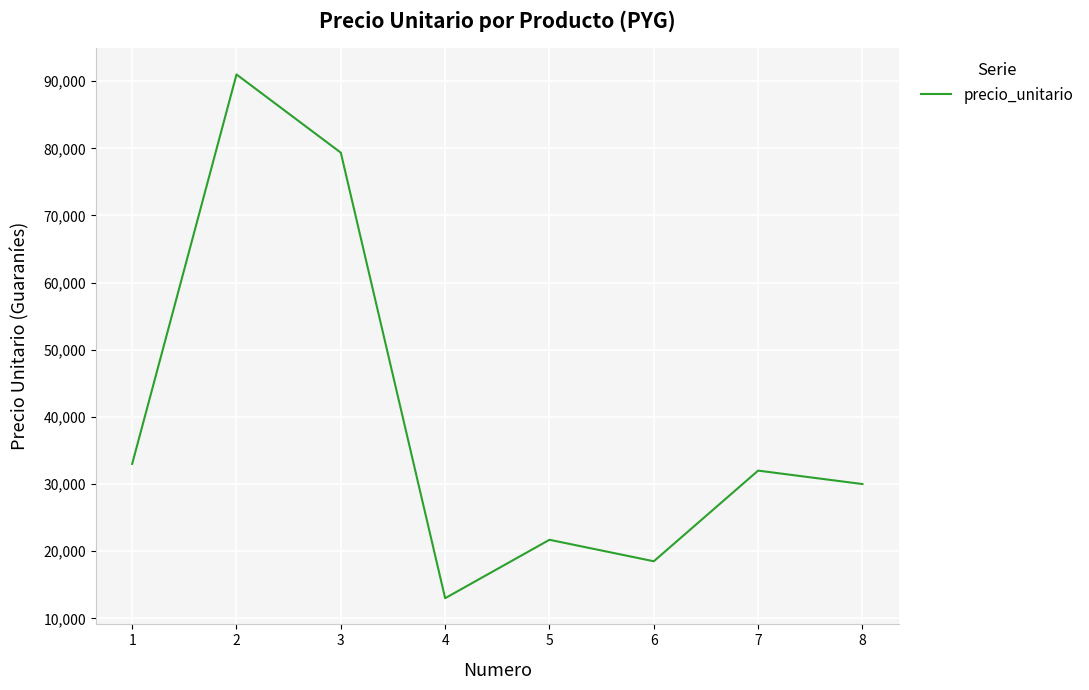

Which category has the highest value across all series?

2